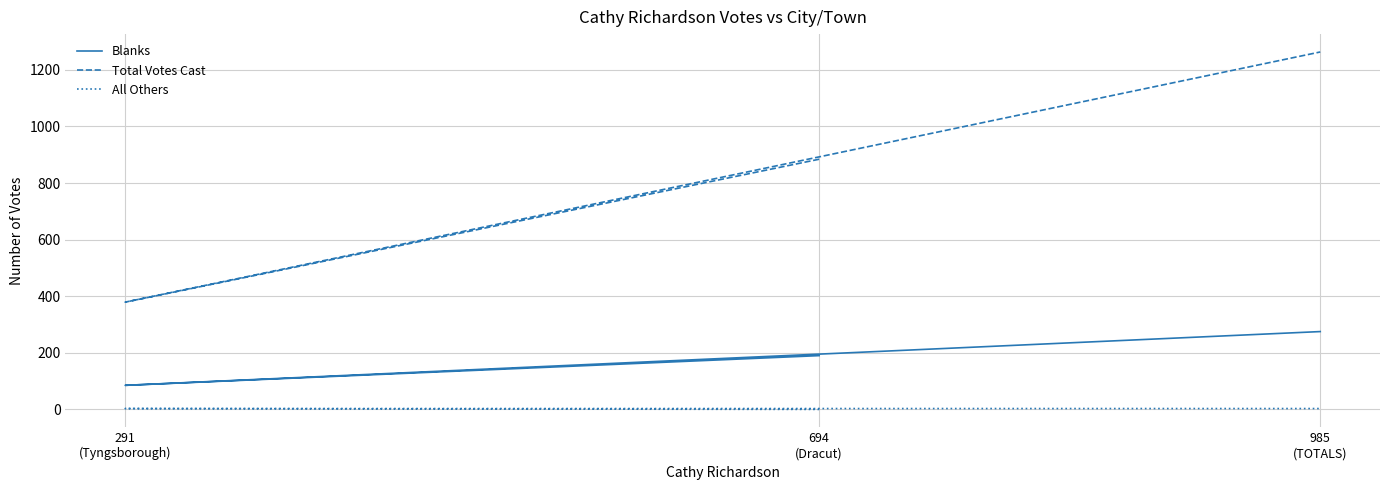

What is the difference between the highest and lowest values at 694
(Dracut)?

884